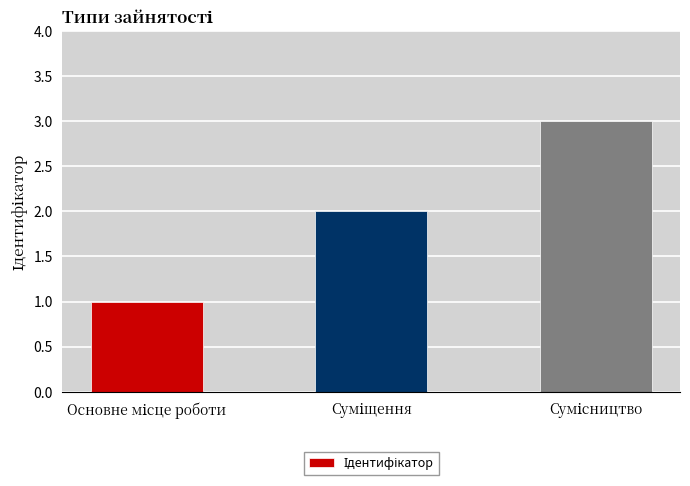

What is the sum of all values?

6